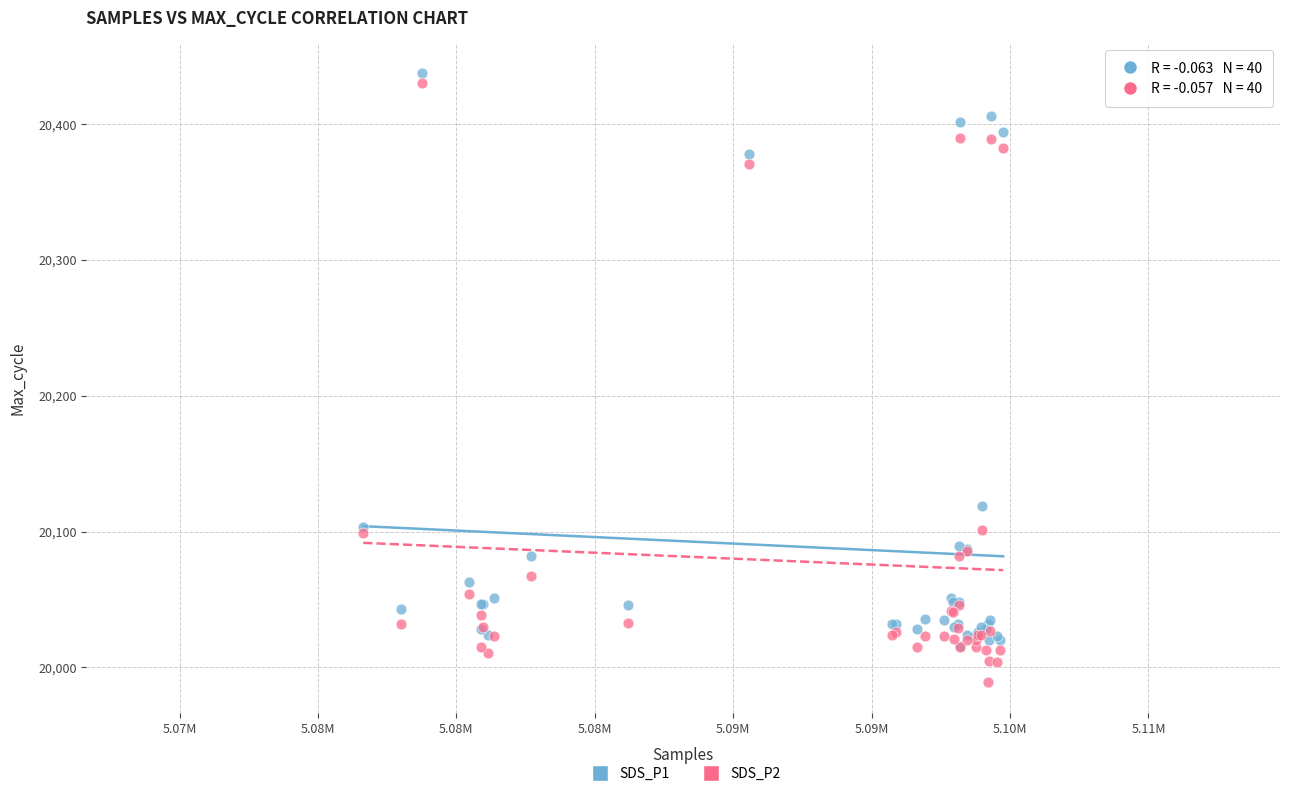

In the SDS_P2 series, what Y value is closest to 20209?

20101.2